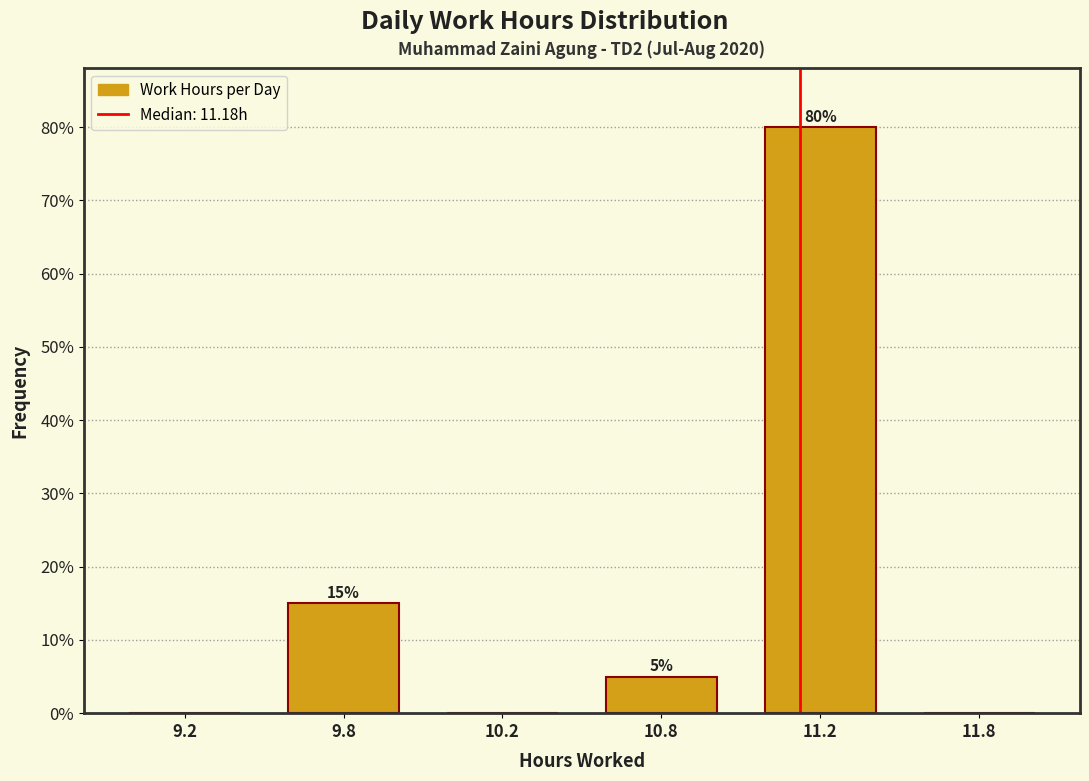

Reading left to right, transcribe all the data shown in this chart.

9.2=0	9.8=15	10.2=0	10.8=5	11.2=80	11.8=0